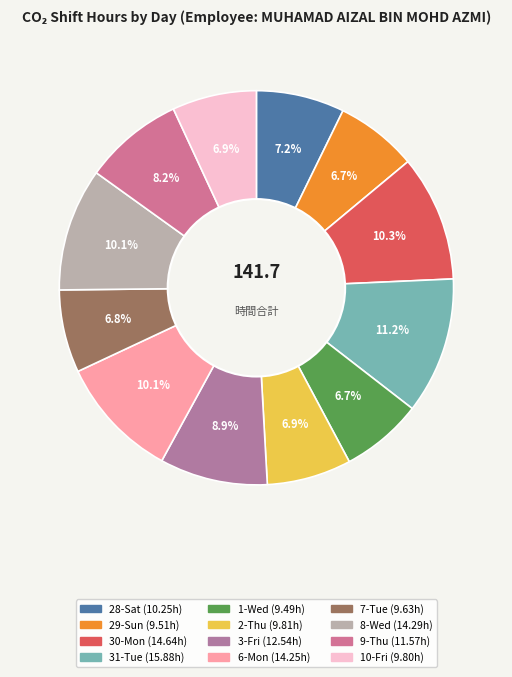

Is it true that 8-Wed is 4% of the pie?

False